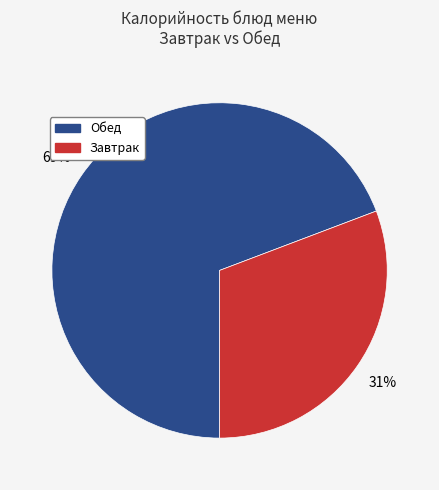

Is there any slice that represents more than half of the pie?

Yes